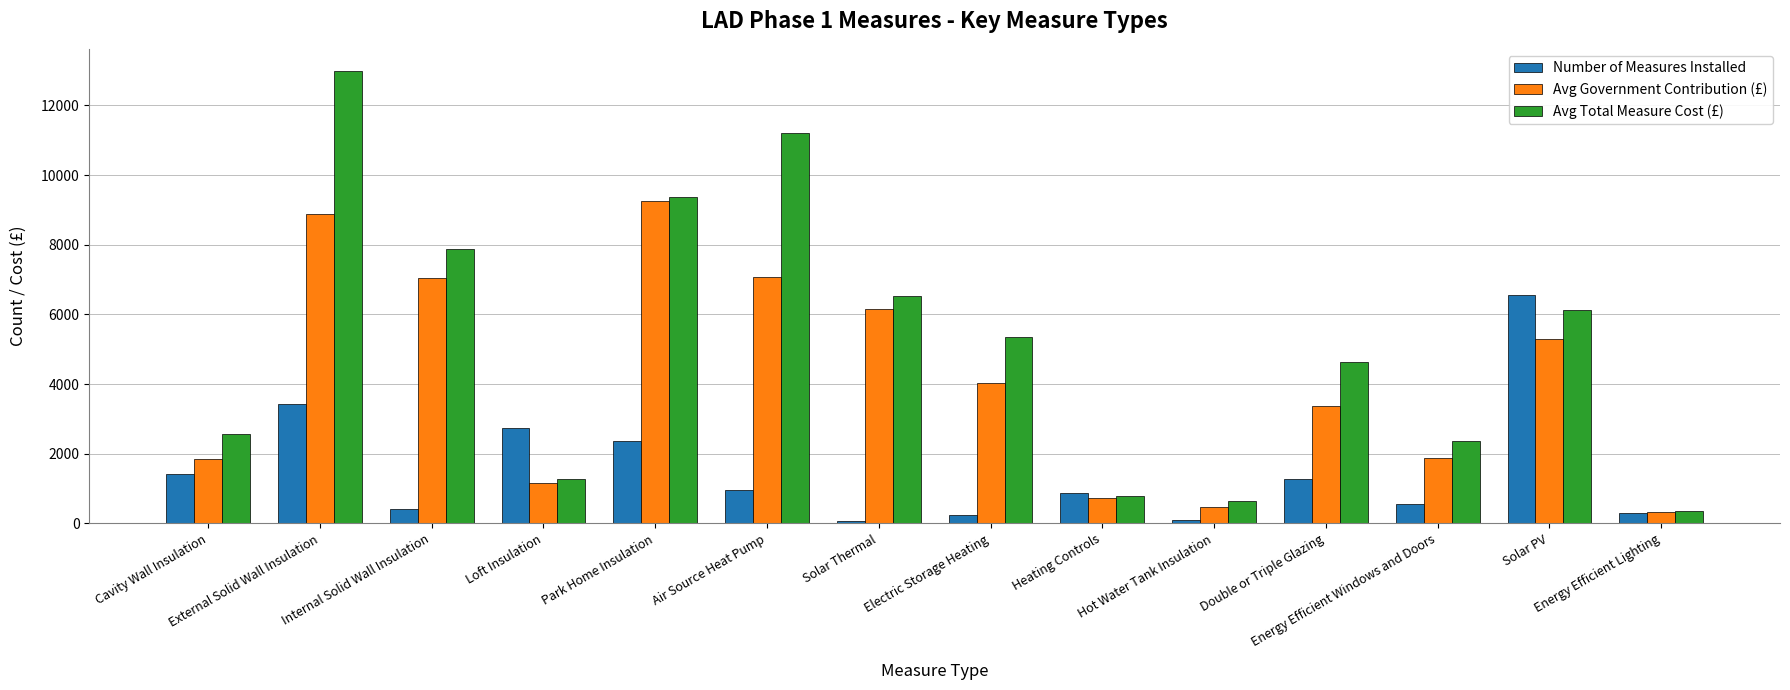

What is the greatest value displayed?

12978.2